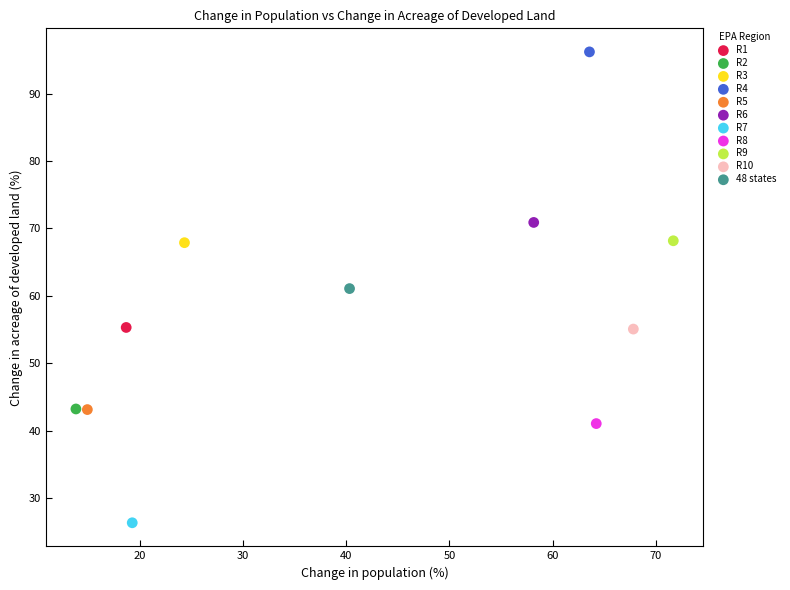

What are all the series names shown in the legend?

R1, R2, R3, R4, R5, R6, R7, R8, R9, R10, 48 states